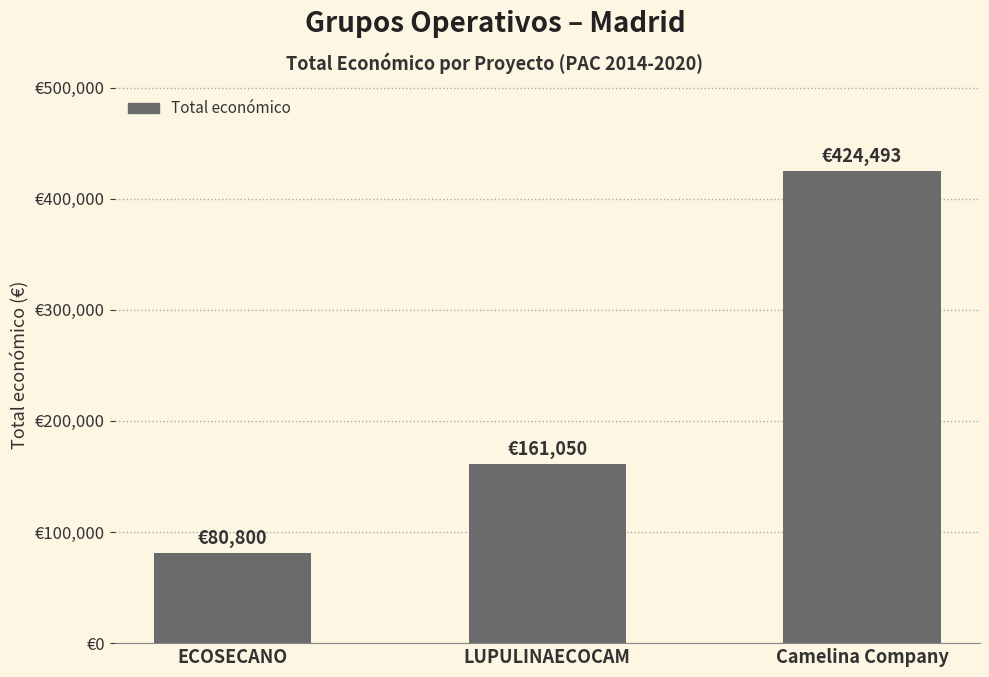

Rank the categories by value from highest to lowest.

Camelina Company, LUPULINAECOCAM, ECOSECANO